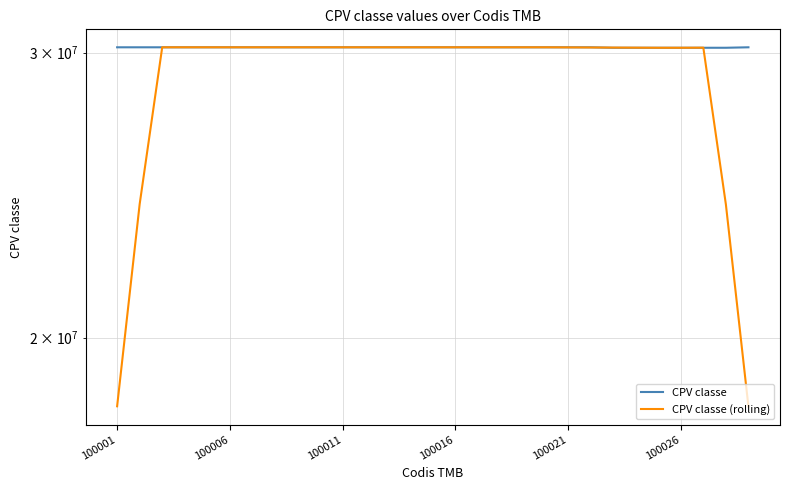

True or false: CPV classe and CPV classe (rolling) cross at least once.

True